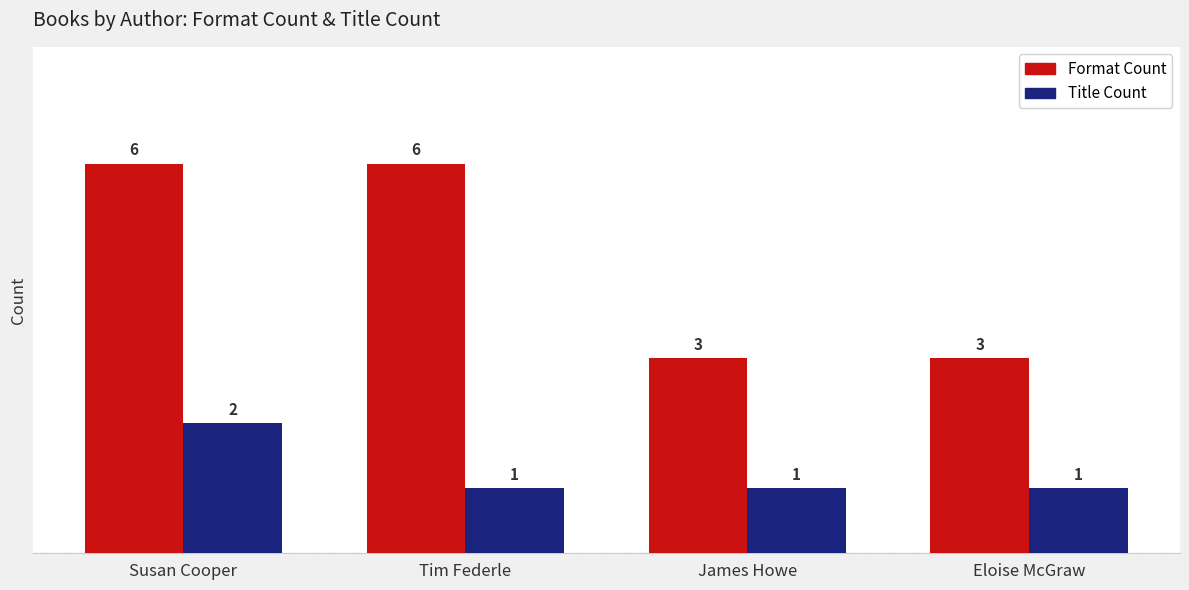

At which category is the sum across all series the highest?

Susan Cooper